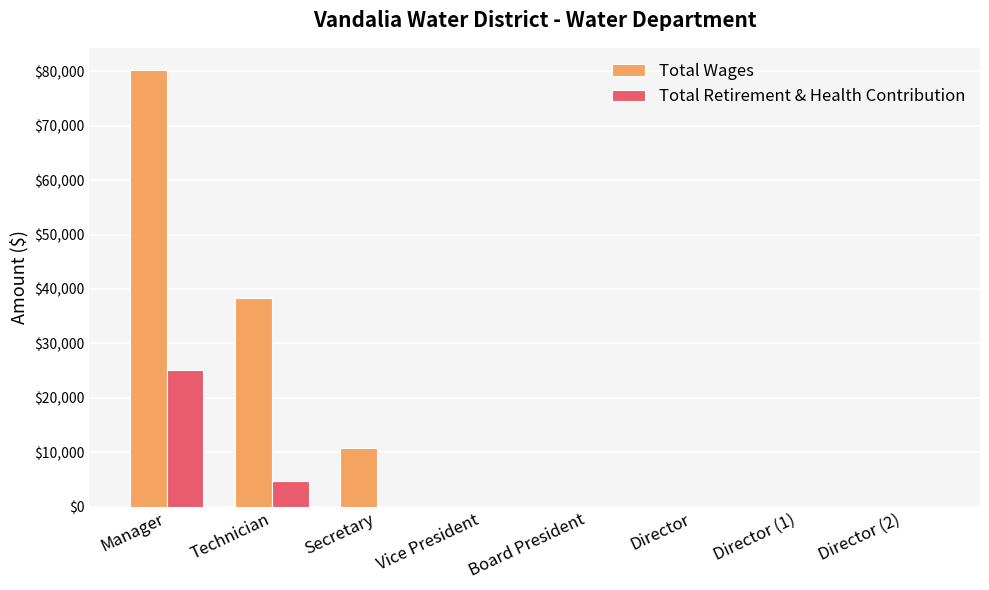

True or false: Total Wages has a value of 38351 at Technician.

True